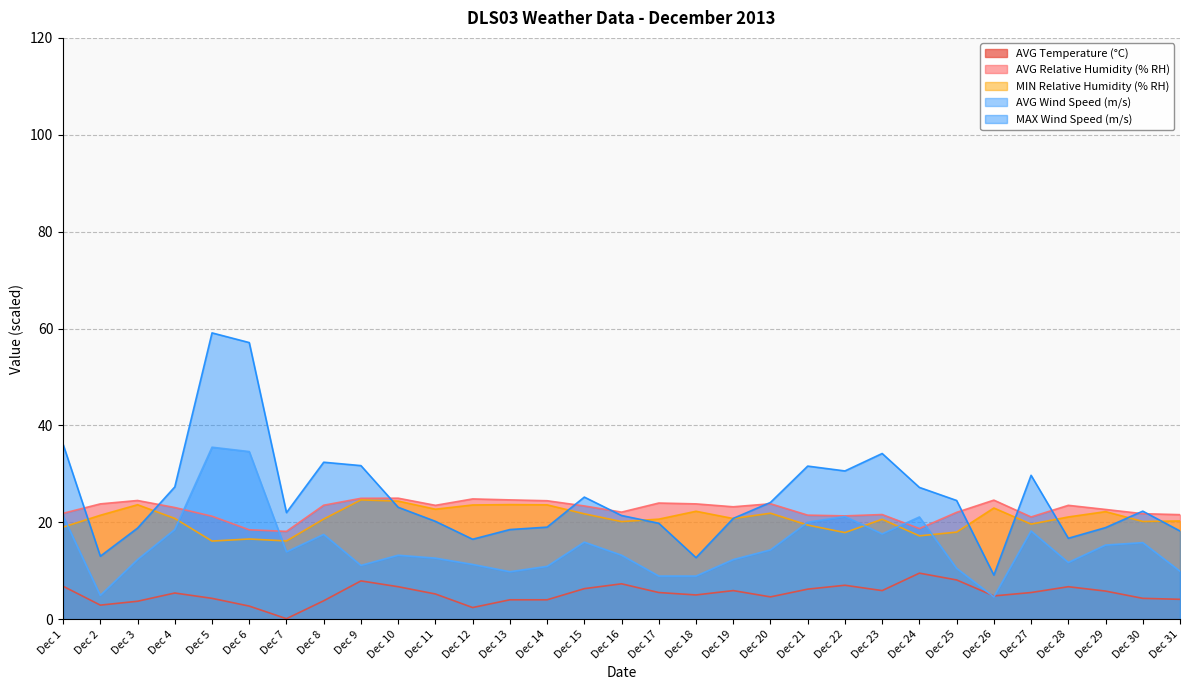

What are all the series names shown in the legend?

AVG Temperature (°C), AVG Relative Humidity (% RH), MIN Relative Humidity (% RH), AVG Wind Speed (m/s), MAX Wind Speed (m/s)